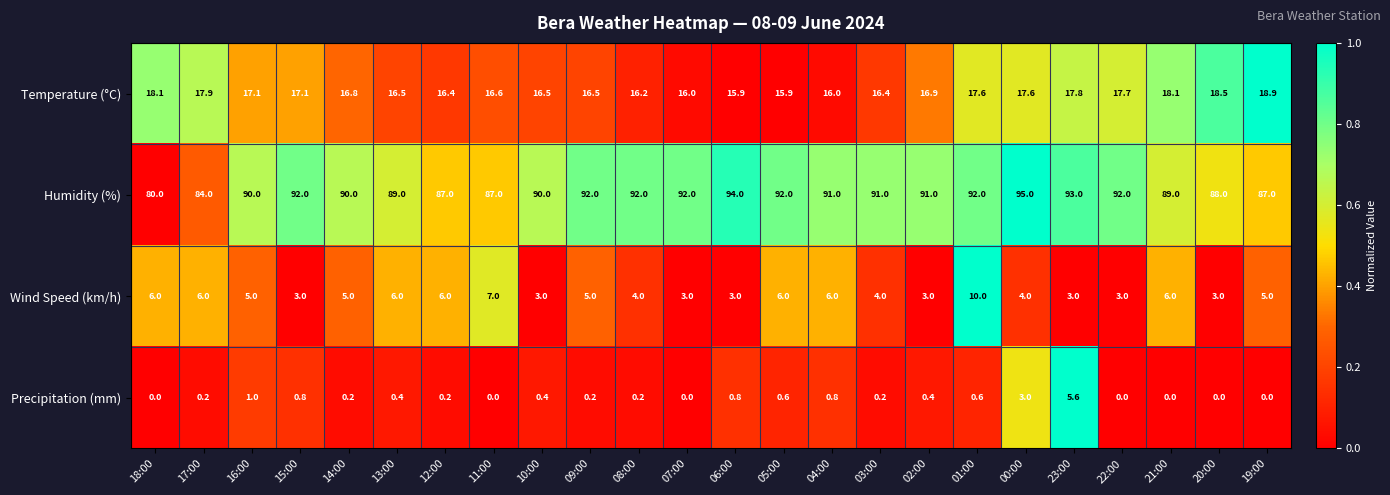

What is the difference between the highest and lowest values at 19:00?

87.0